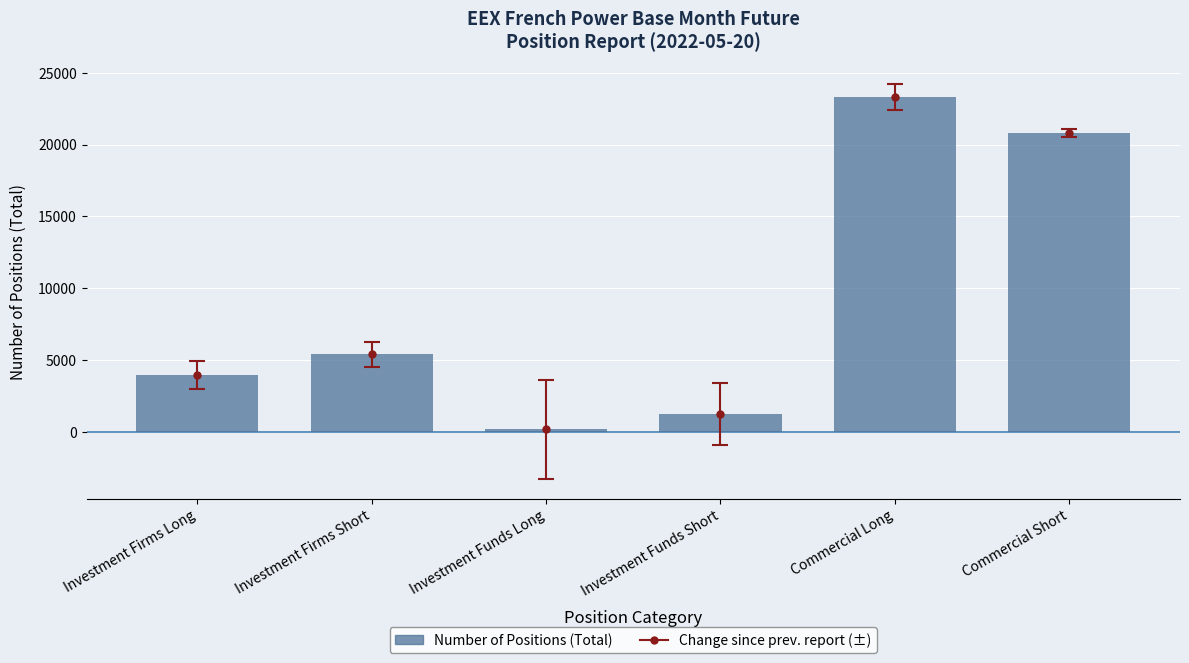

Does the chart contain any negative values?

No